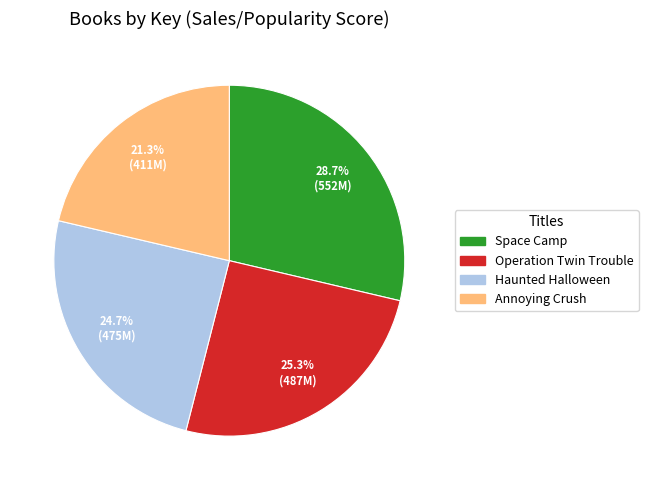

To the nearest percent, what percentage of the pie is Space Camp?

29%